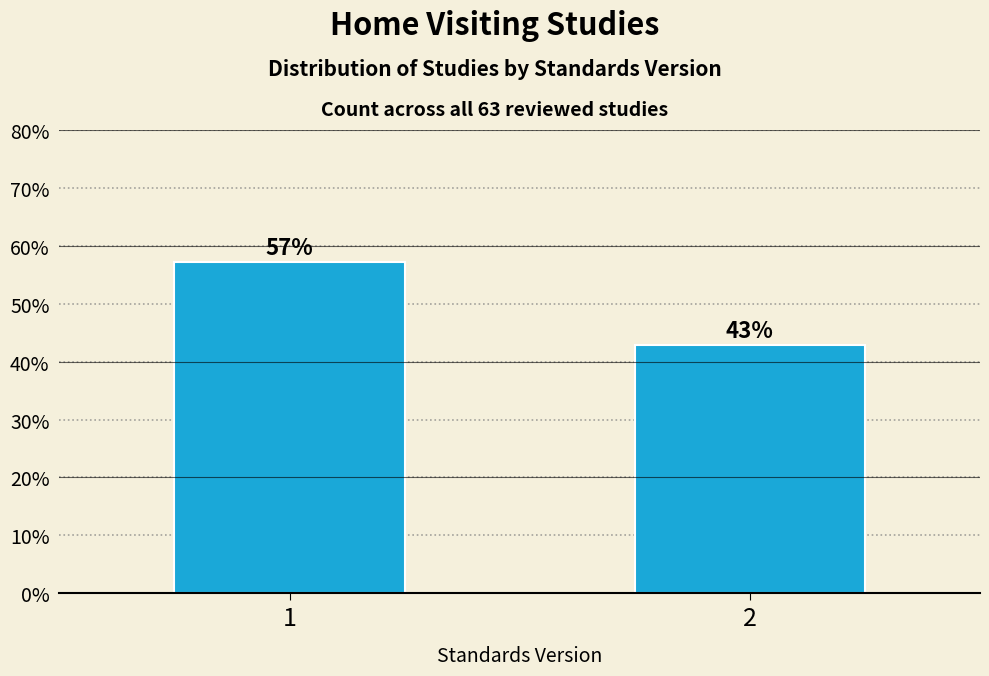

Is it true that the value at 1 is 95.8?

False